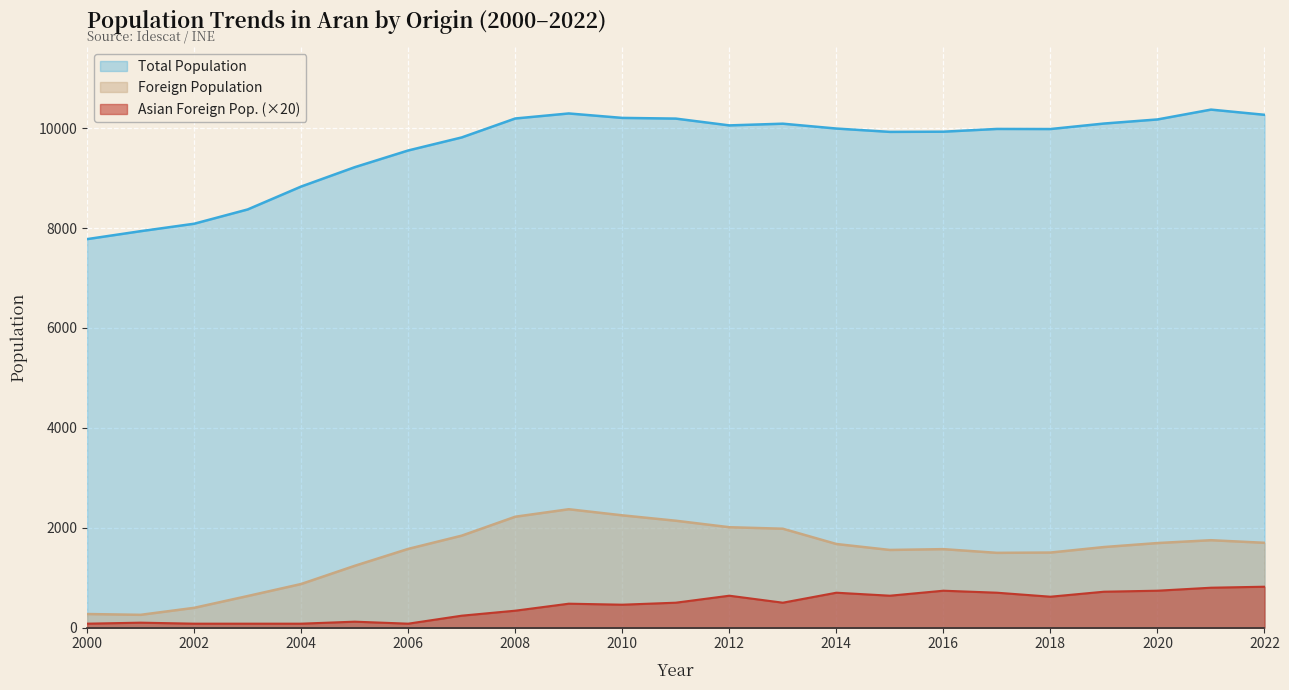

The value of Foreign Population at 2007 is 495. True or false?

False